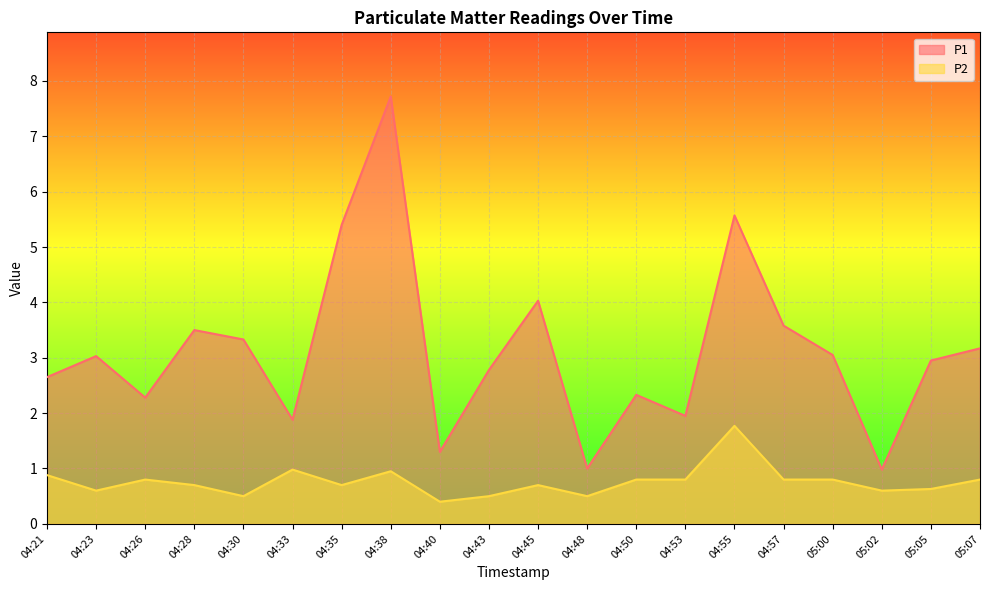

How many distinct data groups are displayed?

2